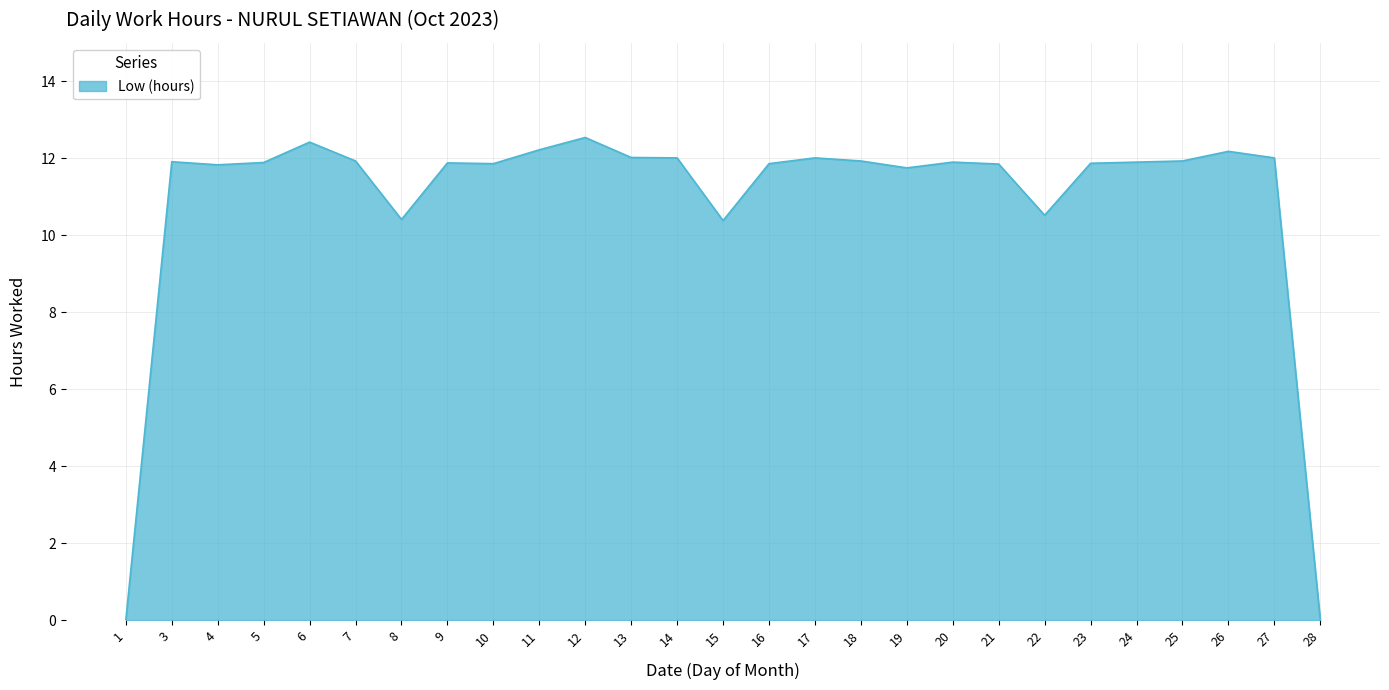

Which has a higher value, 24 or 15?

24